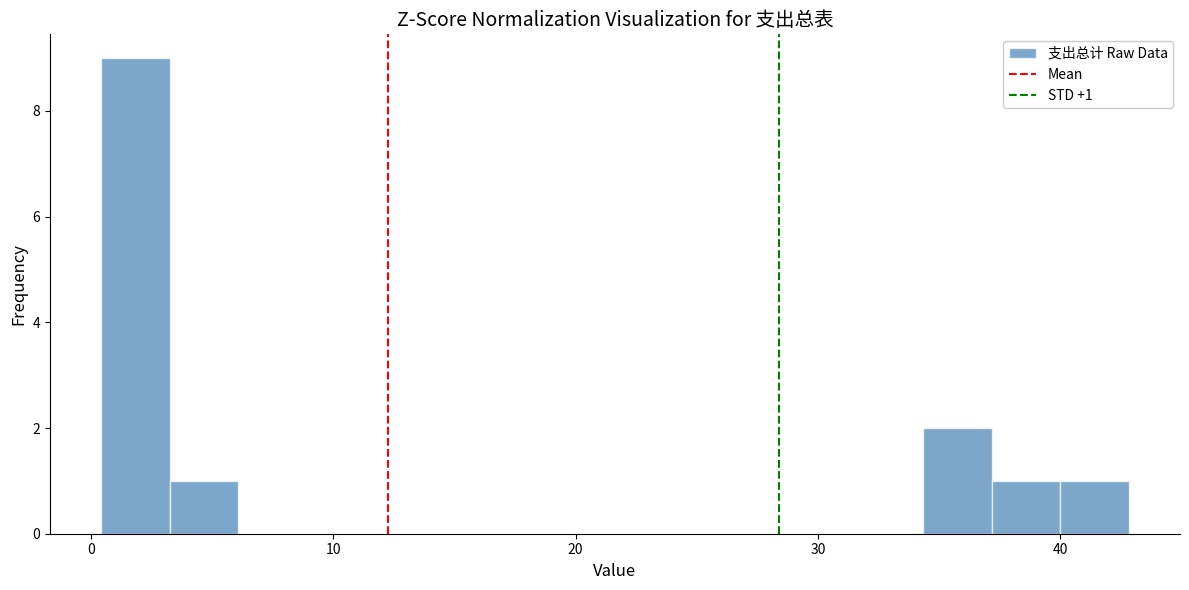

Read against the x-axis, roughly where is the centre of the tallest bar?

2